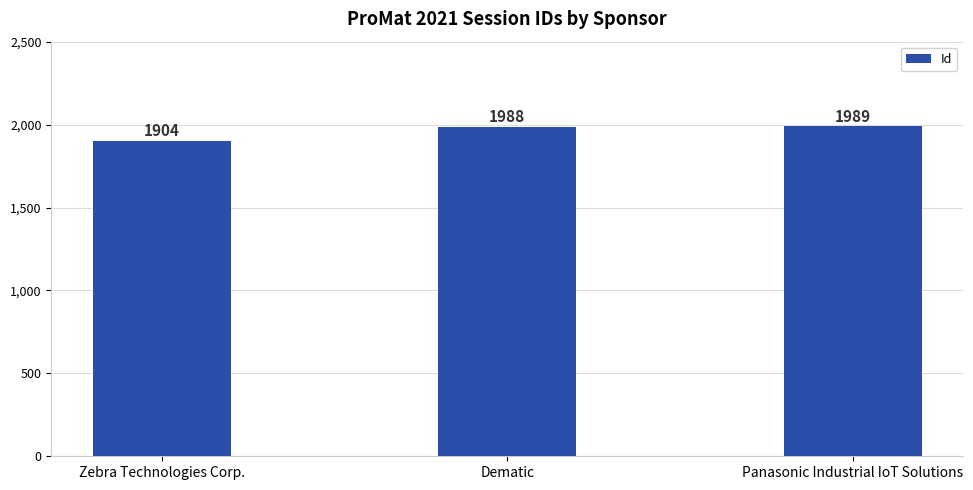

The value at Panasonic Industrial IoT Solutions is 582. True or false?

False